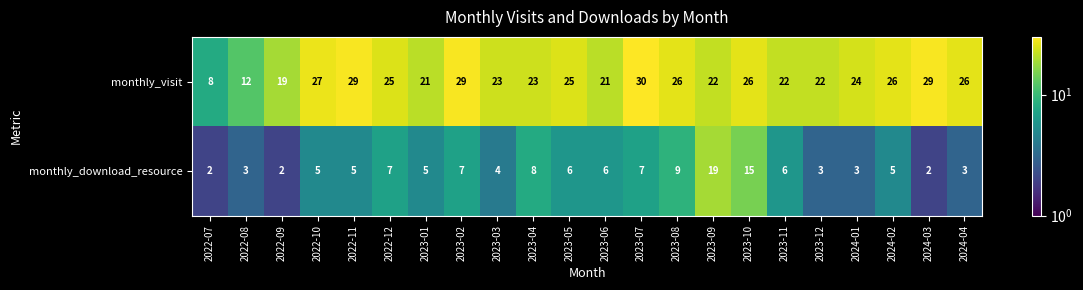

What is the highest value of the monthly_visit series?

30